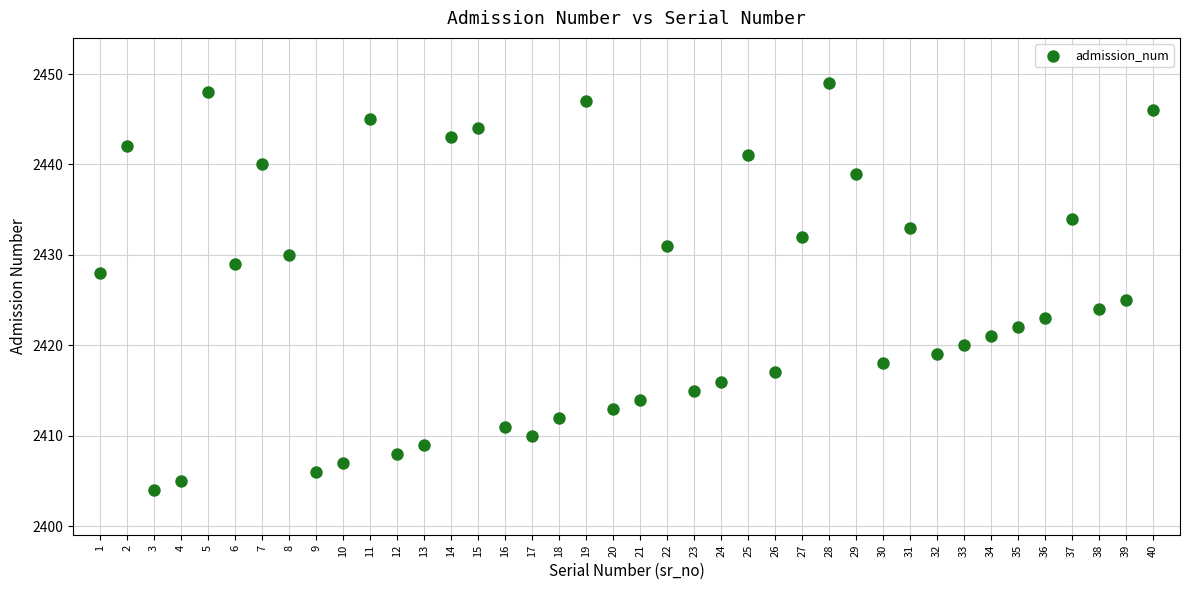

What is the range of X values (max minus min)?

39